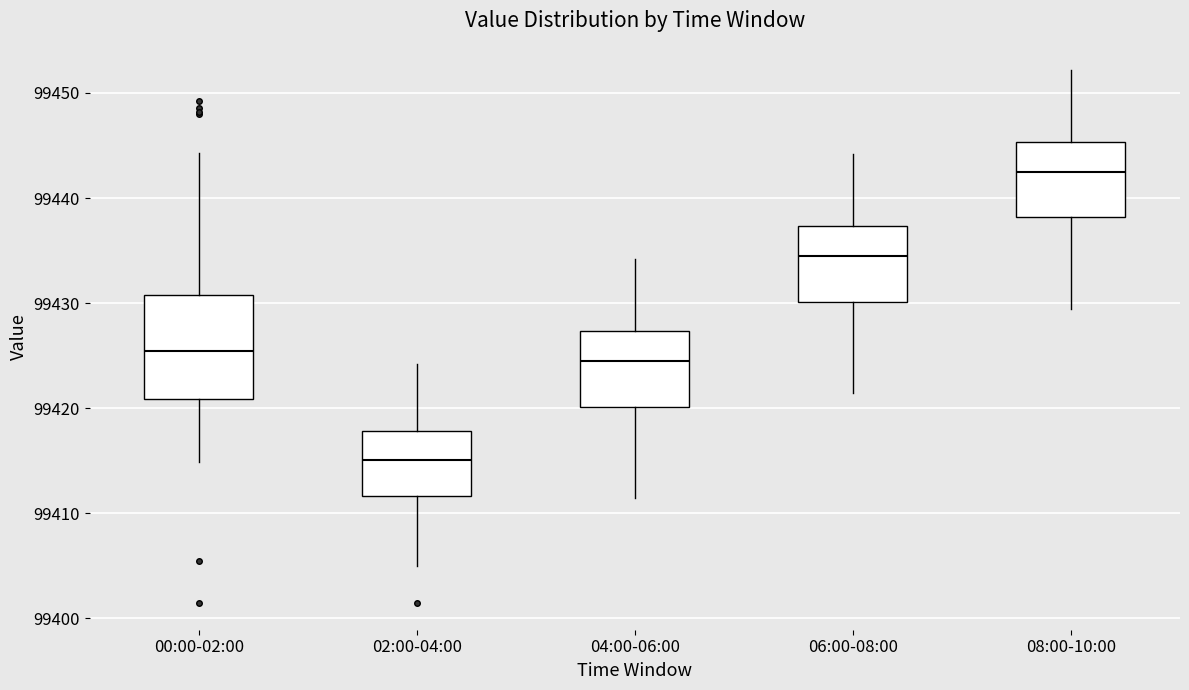

Reading left to right, transcribe this box plot: for each box, give where its median line is, the range the box spans, and where its two whiskers end, as read against the y-axis. The values are not printed on the chart, so give them approximately, as read against the axis.

00:00-02:00: median 99425, box 99421 to 99431, whiskers 99415 to 99444
02:00-04:00: median 99415, box 99412 to 99418, whiskers 99405 to 99424
04:00-06:00: median 99425, box 99420 to 99427, whiskers 99411 to 99434
06:00-08:00: median 99435, box 99430 to 99437, whiskers 99421 to 99444
08:00-10:00: median 99443, box 99438 to 99445, whiskers 99429 to 99452